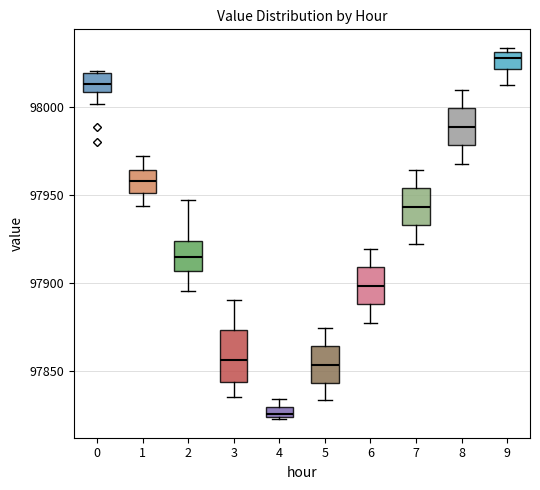

Where is the upper edge of the box at x = 7 on the y-axis? The values are not printed on the chart, so give them approximately, as read against the axis.

97955